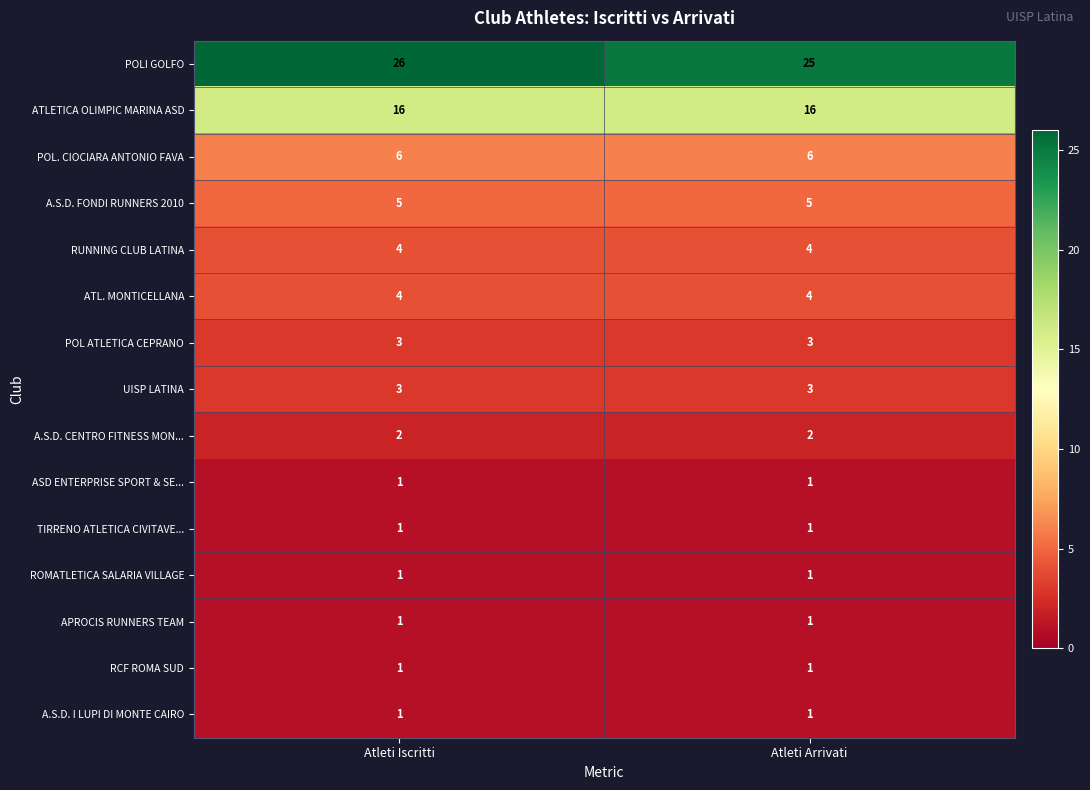

Which series has the largest range (max minus min)?

POLI GOLFO